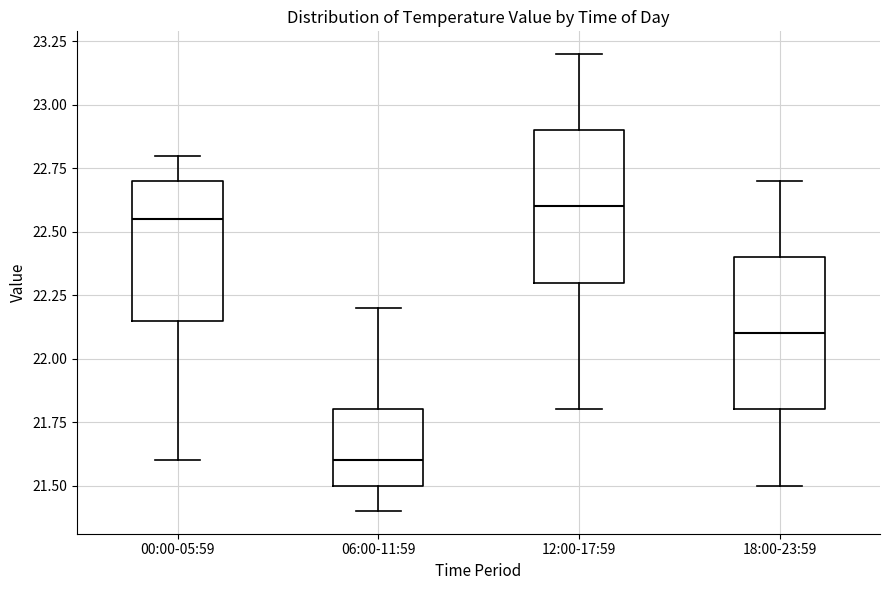

Which box's median line is the lowest?

06:00-11:59